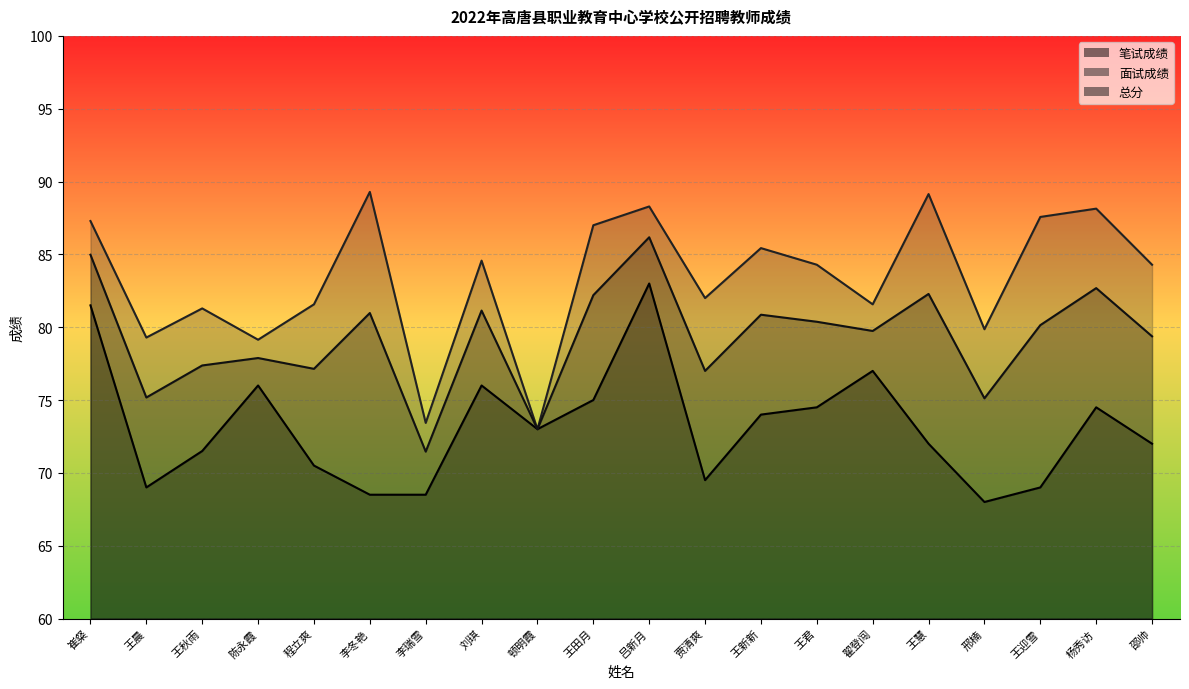

The 笔试成绩 series shows 27.6 at 顿明霞. True or false?

False